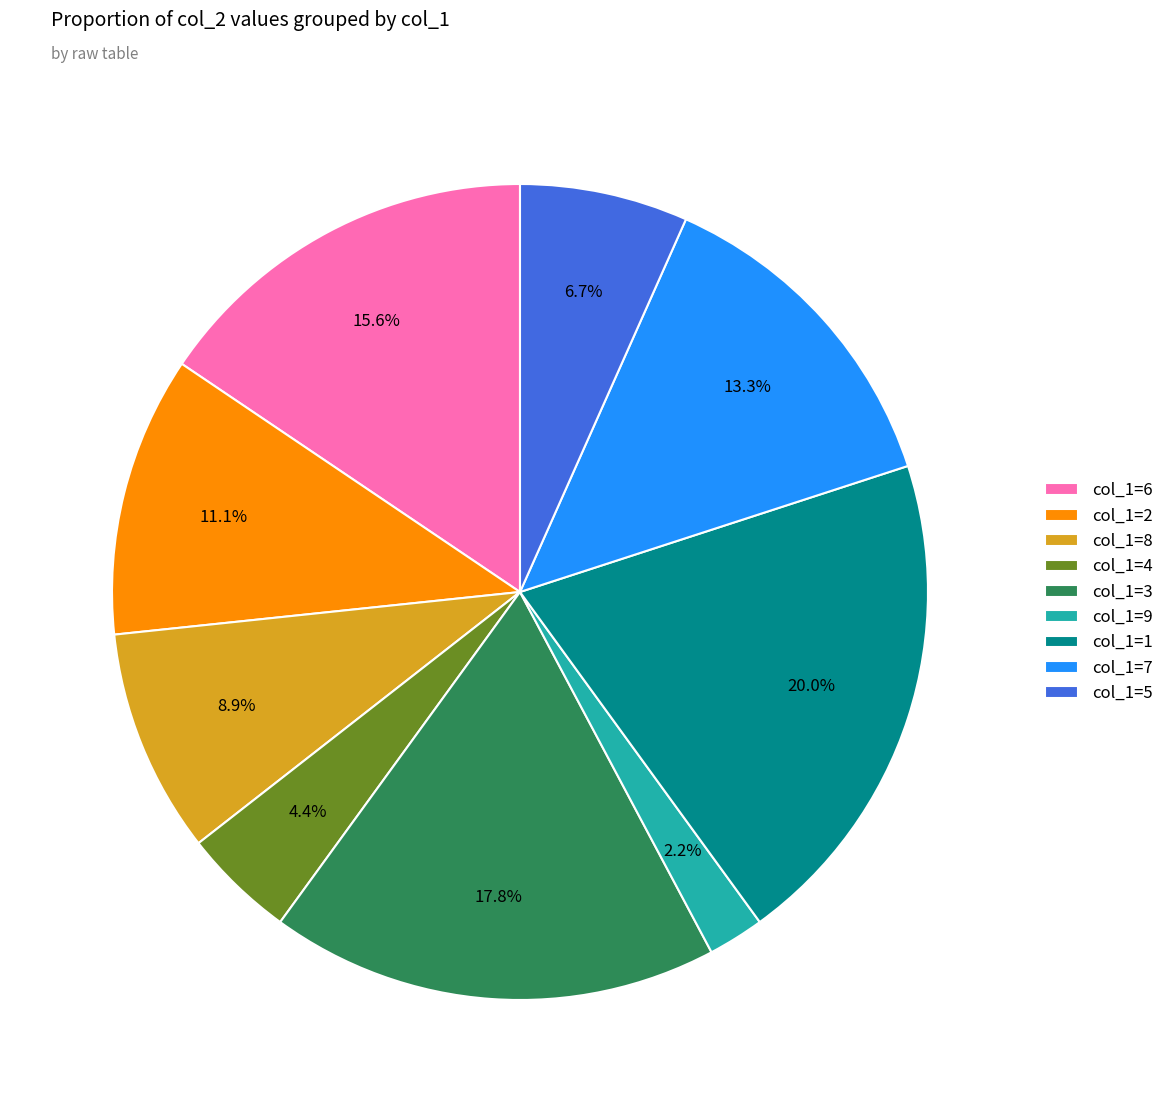

Does col_1=1 represent more than half of the total?

No